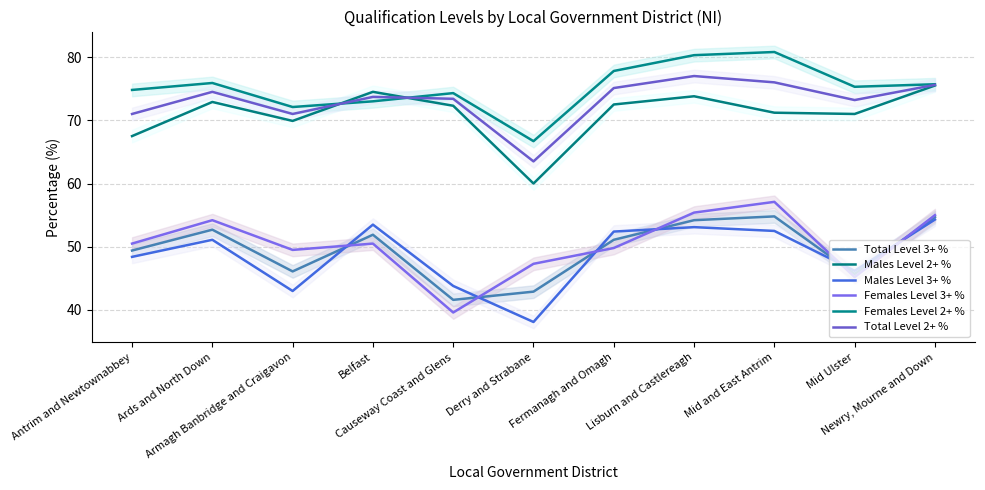

True or false: Total Level 3+ % and Males Level 2+ % cross at least once.

False